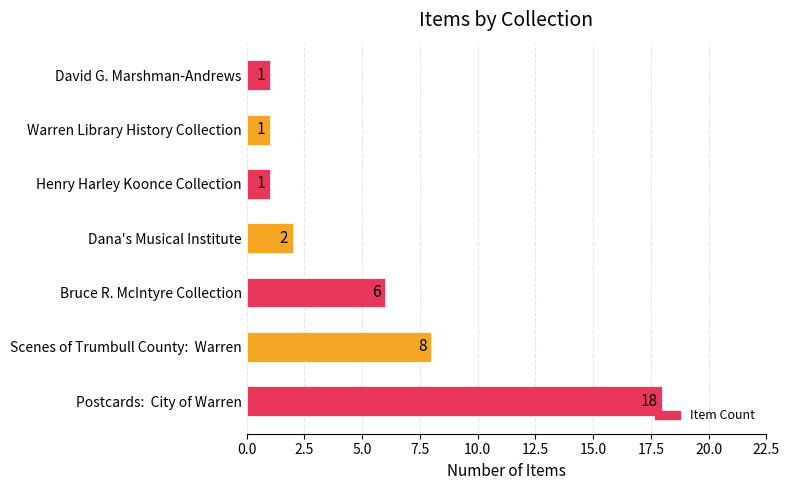

Are the bars horizontal?

Yes